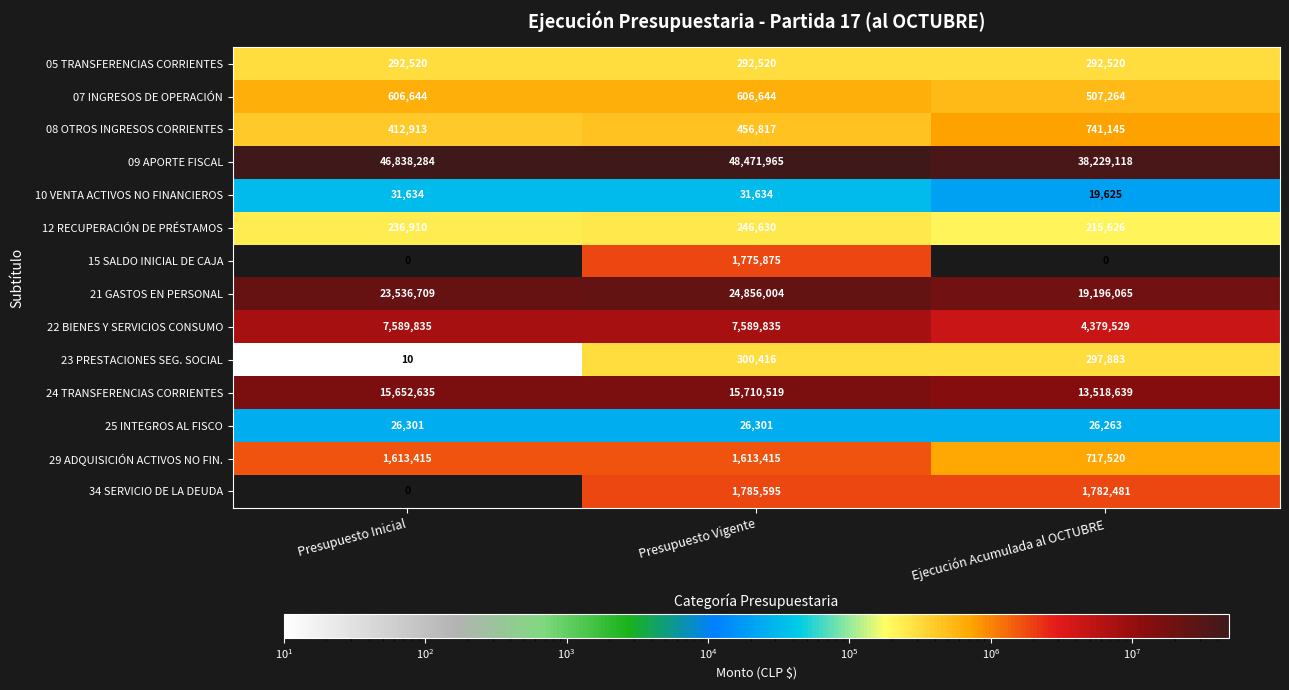

True or false: 29 ADQUISICIÓN ACTIVOS NO FIN. has a value of 1132674 at Ejecución Acumulada al OCTUBRE.

False